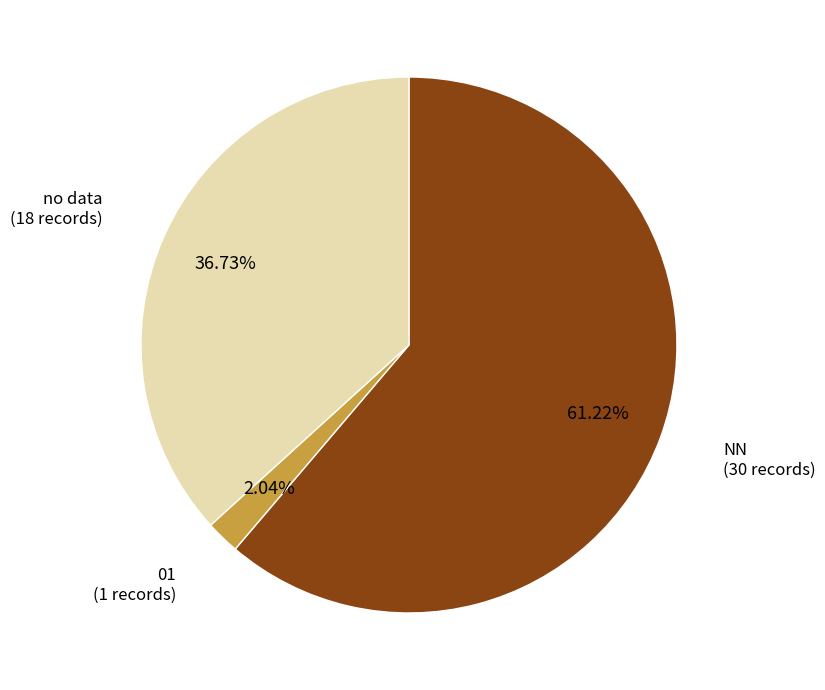

Is there a majority slice in this chart?

Yes